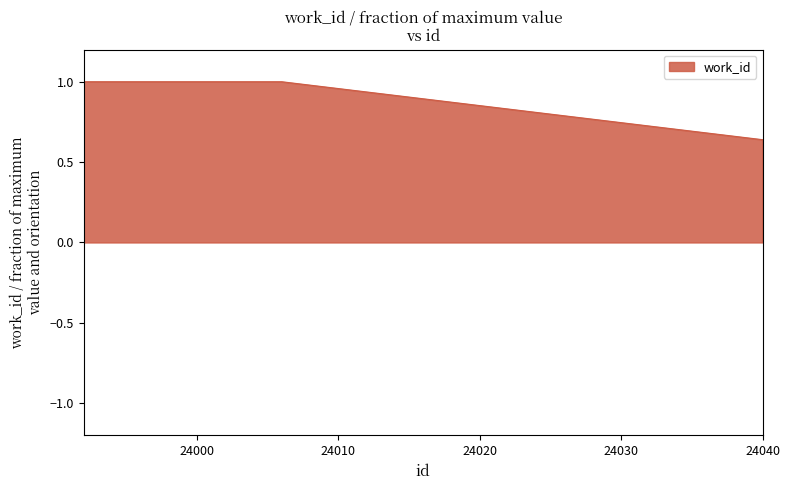

True or false: there are more than 2 points higher than both neighbors.

False